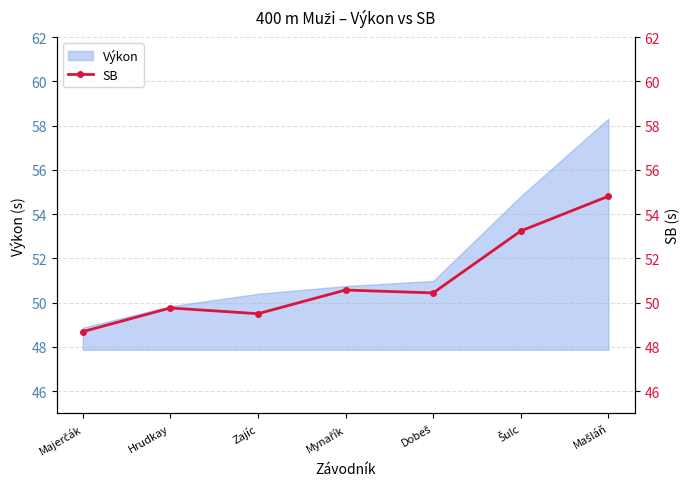

Rank the categories by value from highest to lowest.

Mašláň, Šulc, Mynařík, Dobeš, Hrudkay, Zajíc, Majerčák